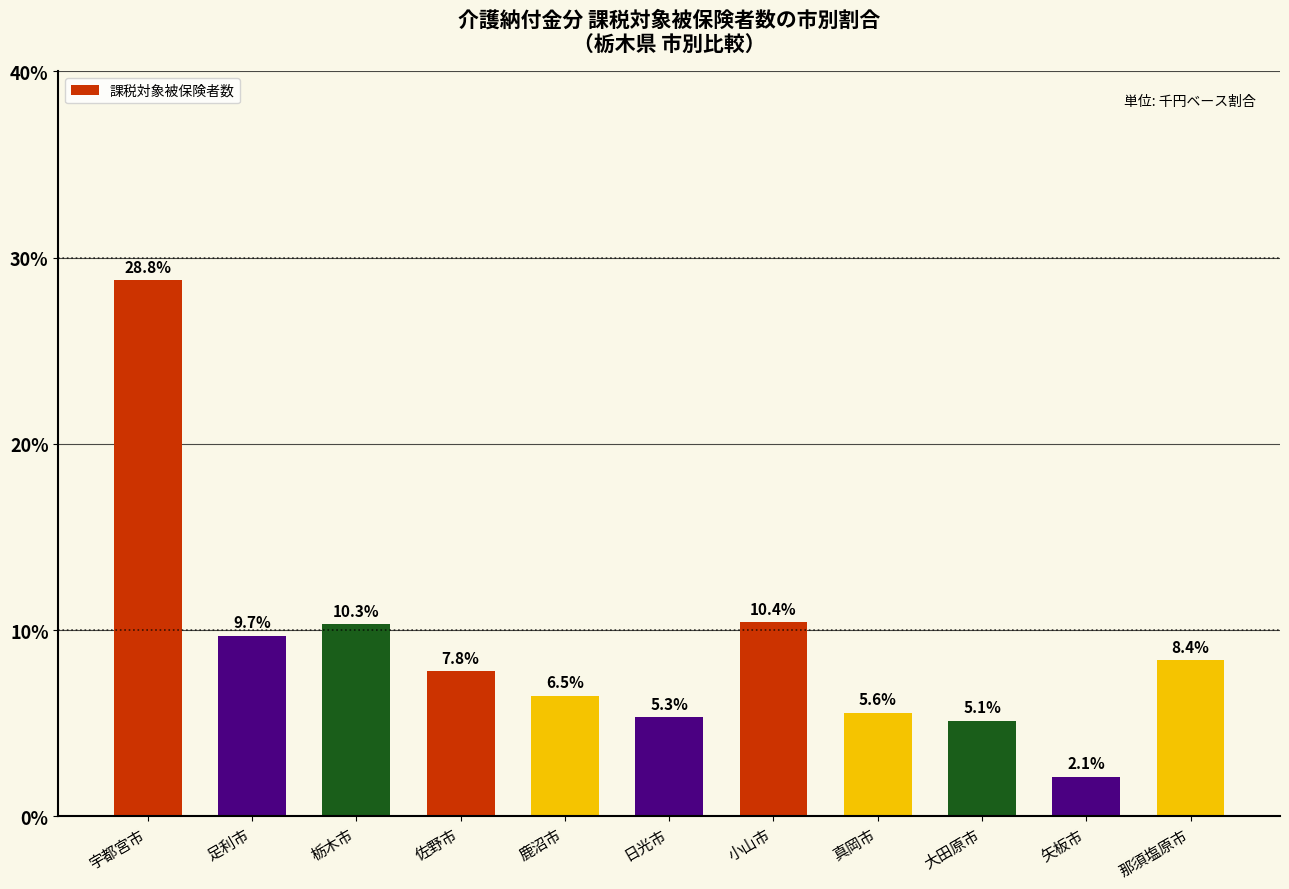

Rank the categories by value from highest to lowest.

宇都宮市, 小山市, 栃木市, 足利市, 那須塩原市, 佐野市, 鹿沼市, 真岡市, 日光市, 大田原市, 矢板市